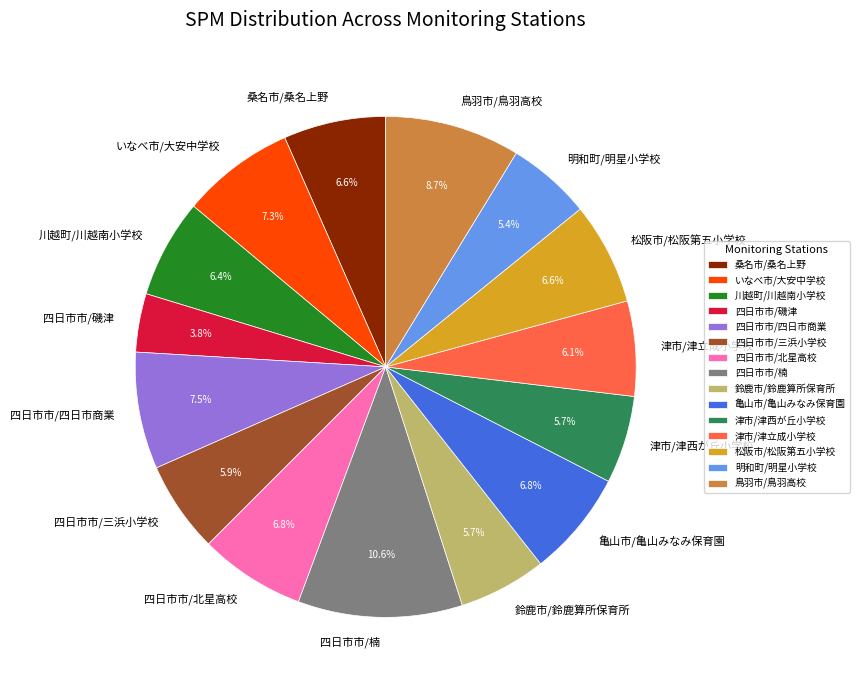

To the nearest percent, what percentage of the pie is 桑名市/桑名上野?

7%